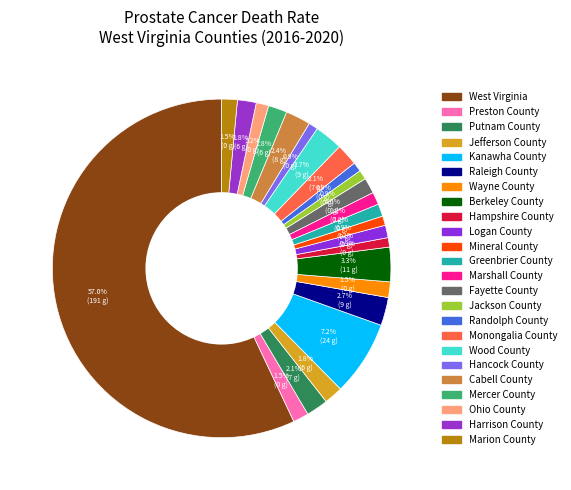

Does any single category account for the majority?

Yes